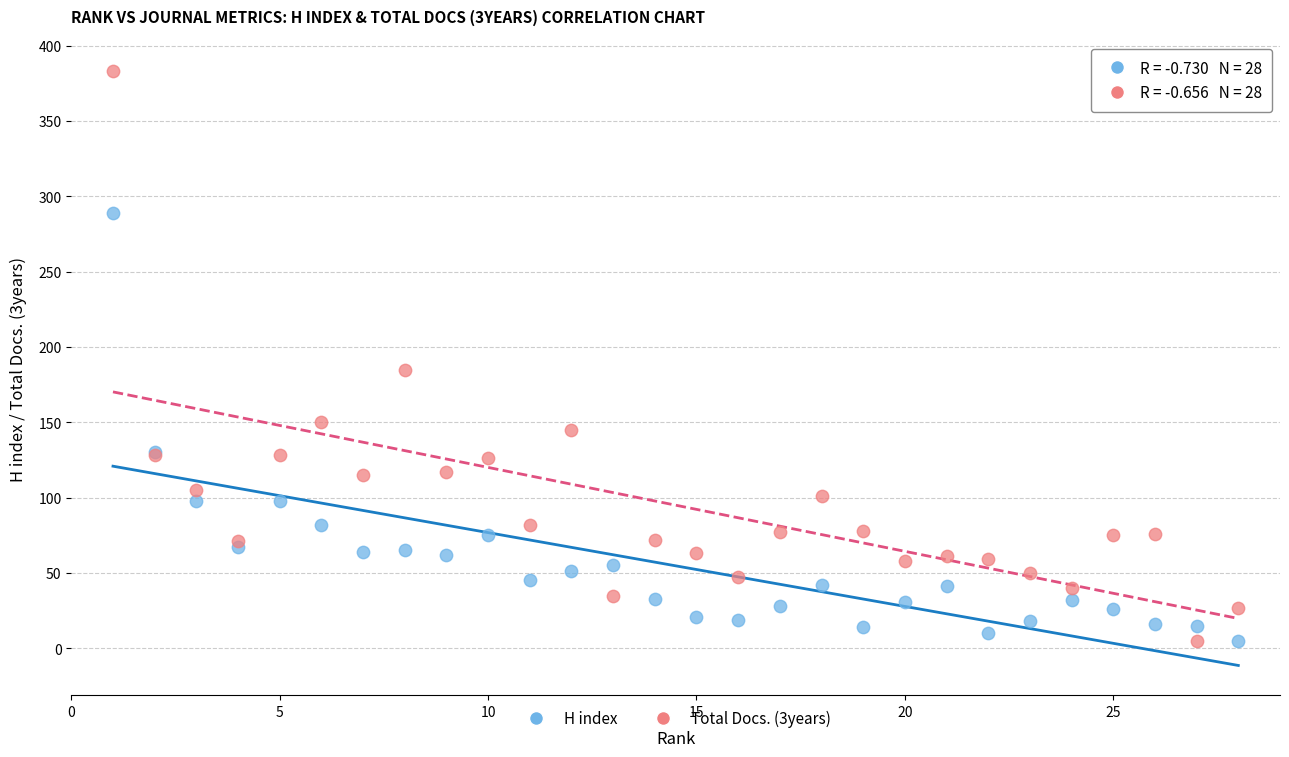

Which series has the widest spread of Y values?

Total Docs. (3years)